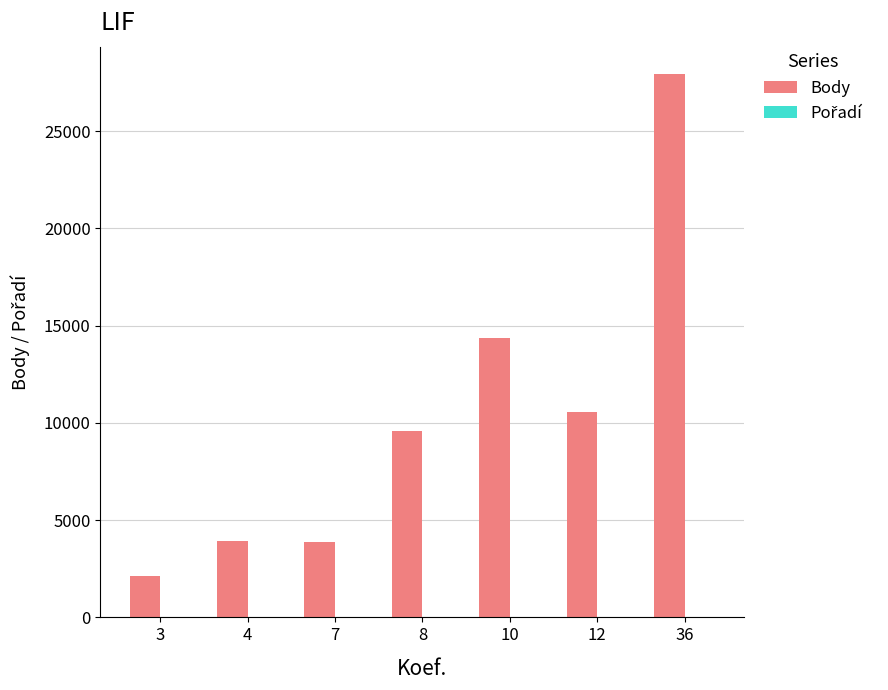

The value of Body at 8 is 9583. True or false?

True